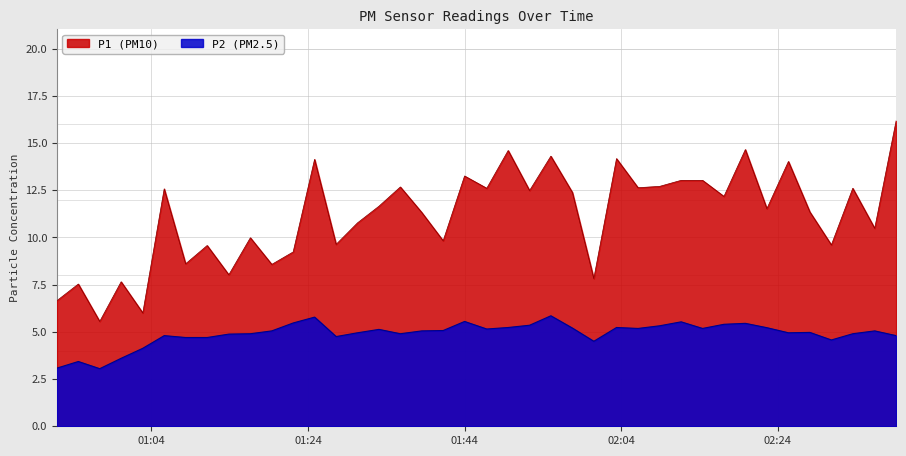

At which category does P2 reach its first local peak?

2024-03-23T00:54:40